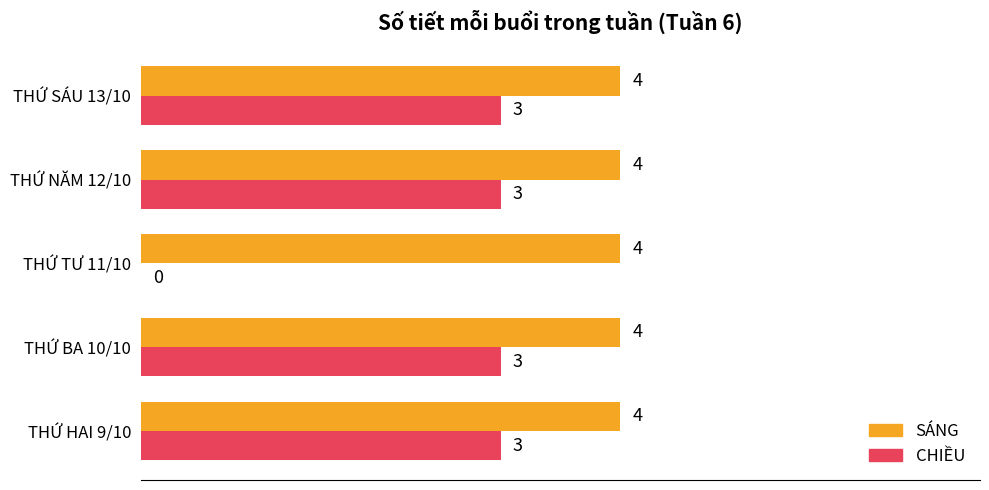

What is the sum of all CHIỀU values?

12